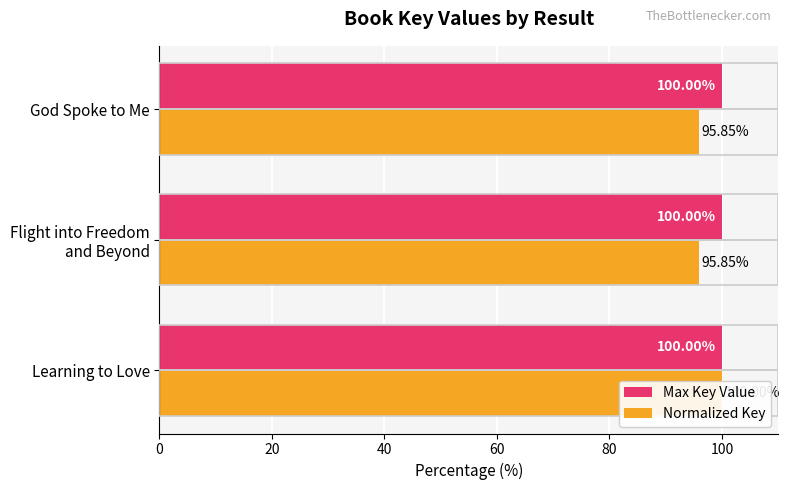

Between 20 and 40, which series saw the biggest shift?

Normalized Key